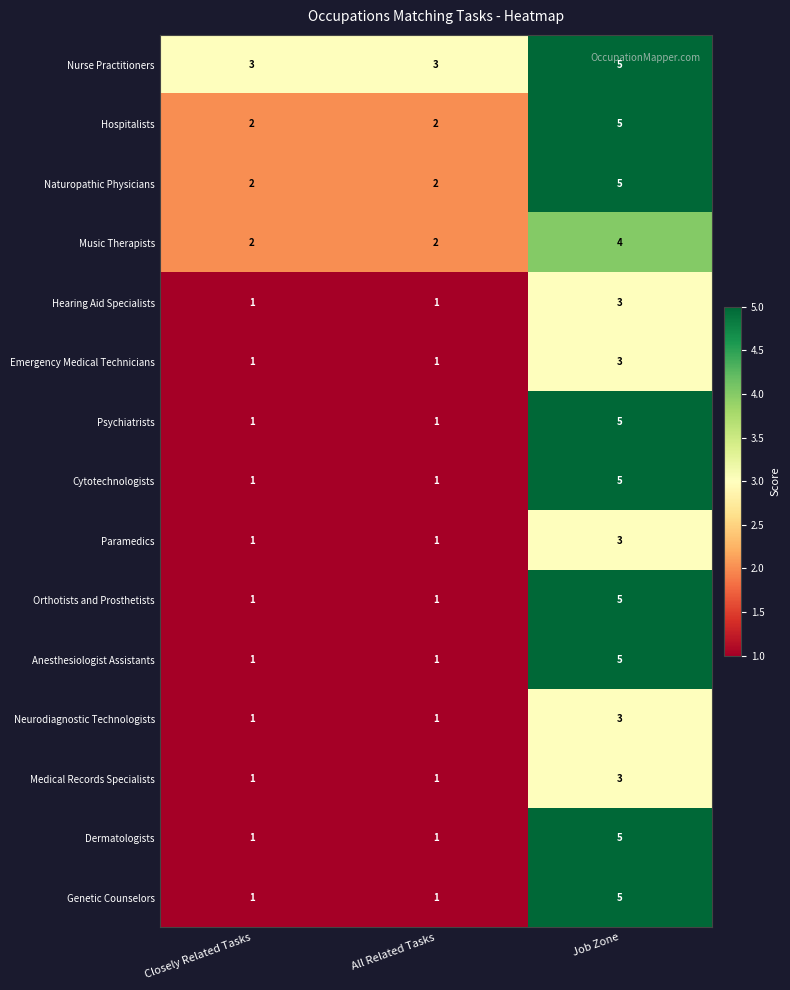

The value of Paramedics at Closely Related Tasks is 0. True or false?

False